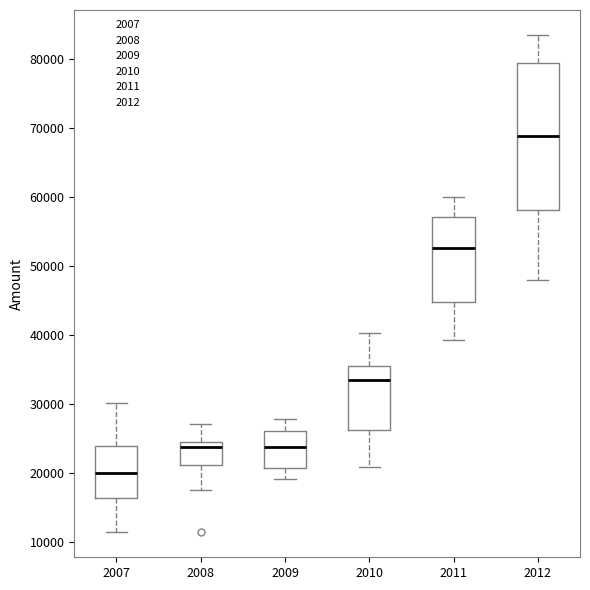

Reading left to right, read every box against the y-axis: the position of its median line, the range the box covers, and the ends of its whiskers. The values are not printed on the chart, so give them approximately, as read against the axis.

2007: median 20000, box 16000 to 24000, whiskers 11000 to 30000
2008: median 24000, box 21000 to 25000, whiskers 17000 to 27000
2009: median 24000, box 21000 to 26000, whiskers 19000 to 28000
2010: median 33000, box 26000 to 35000, whiskers 21000 to 40000
2011: median 53000, box 45000 to 57000, whiskers 39000 to 60000
2012: median 69000, box 58000 to 79000, whiskers 48000 to 83000